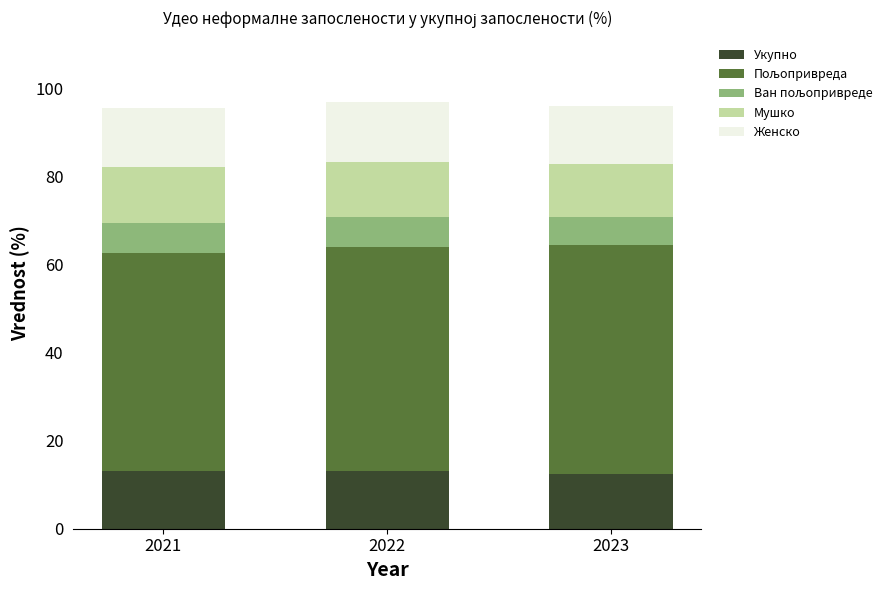

What is the highest value of the Укупно series?

13.0